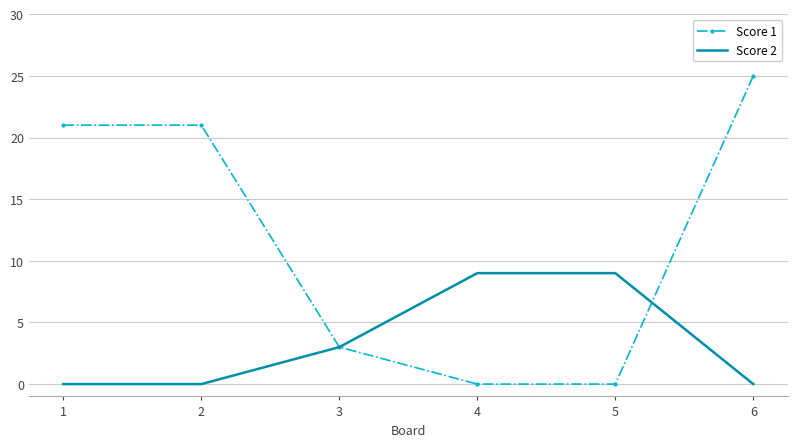

Reading right to left, what are all the values shown in this chart?

Score 1: 6=25	5=0	4=0	3=3	2=21	1=21
Score 2: 6=0	5=9	4=9	3=3	2=0	1=0